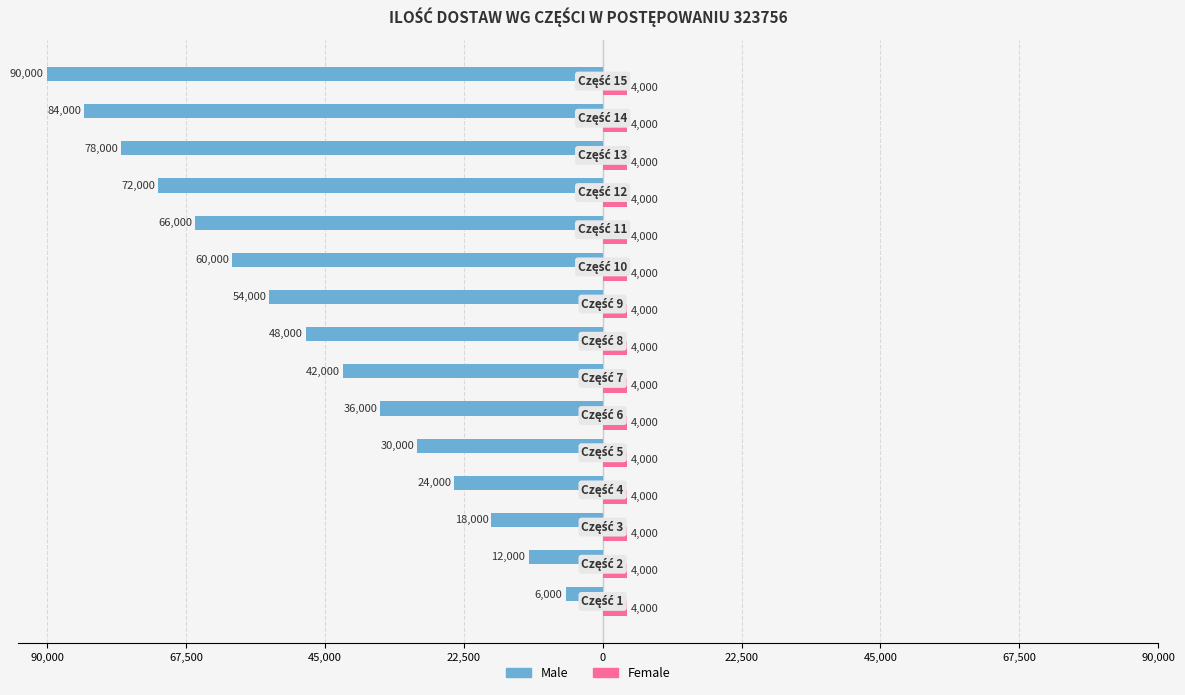

What are all the series names shown in the legend?

Male, Female